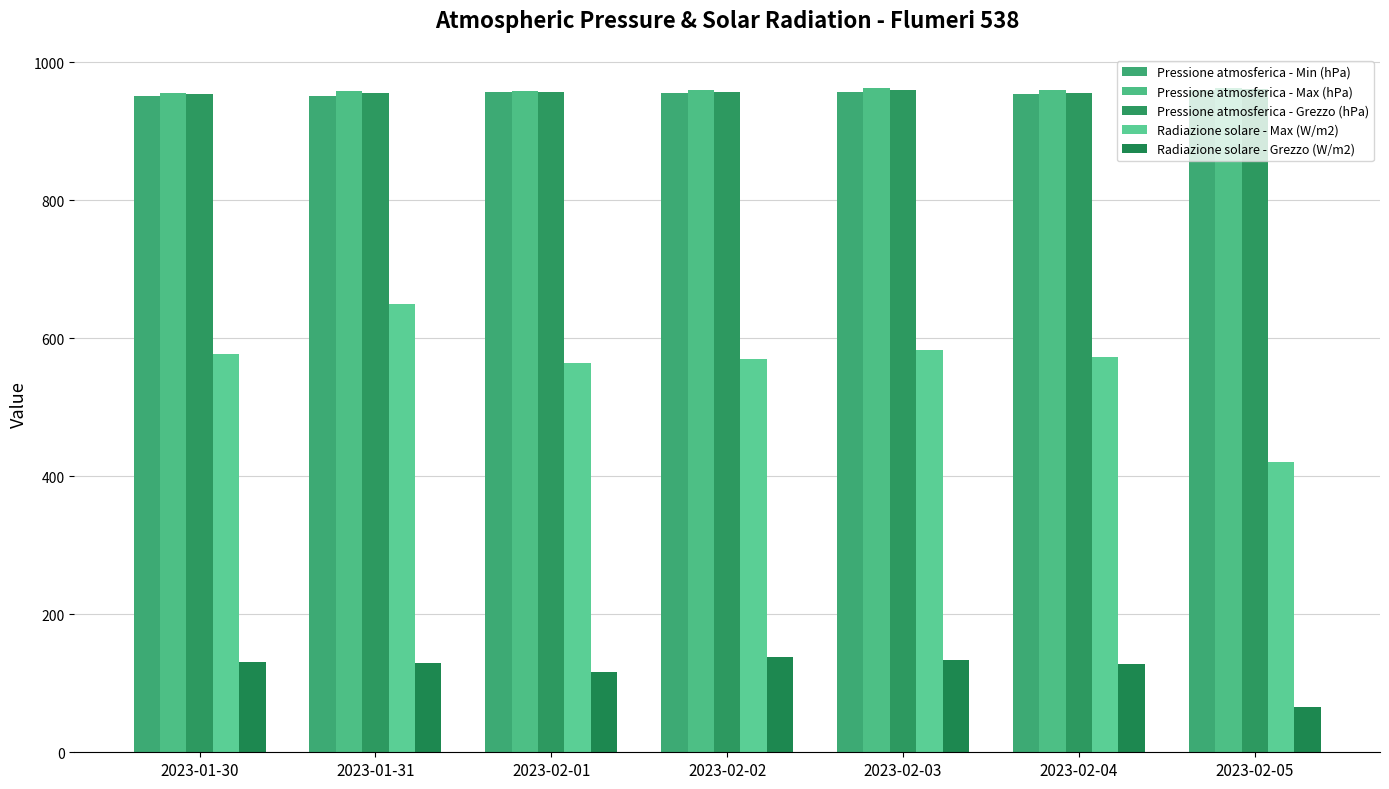

What is the average value of the Pressione atmosferica - Max (hPa) series?

960.0